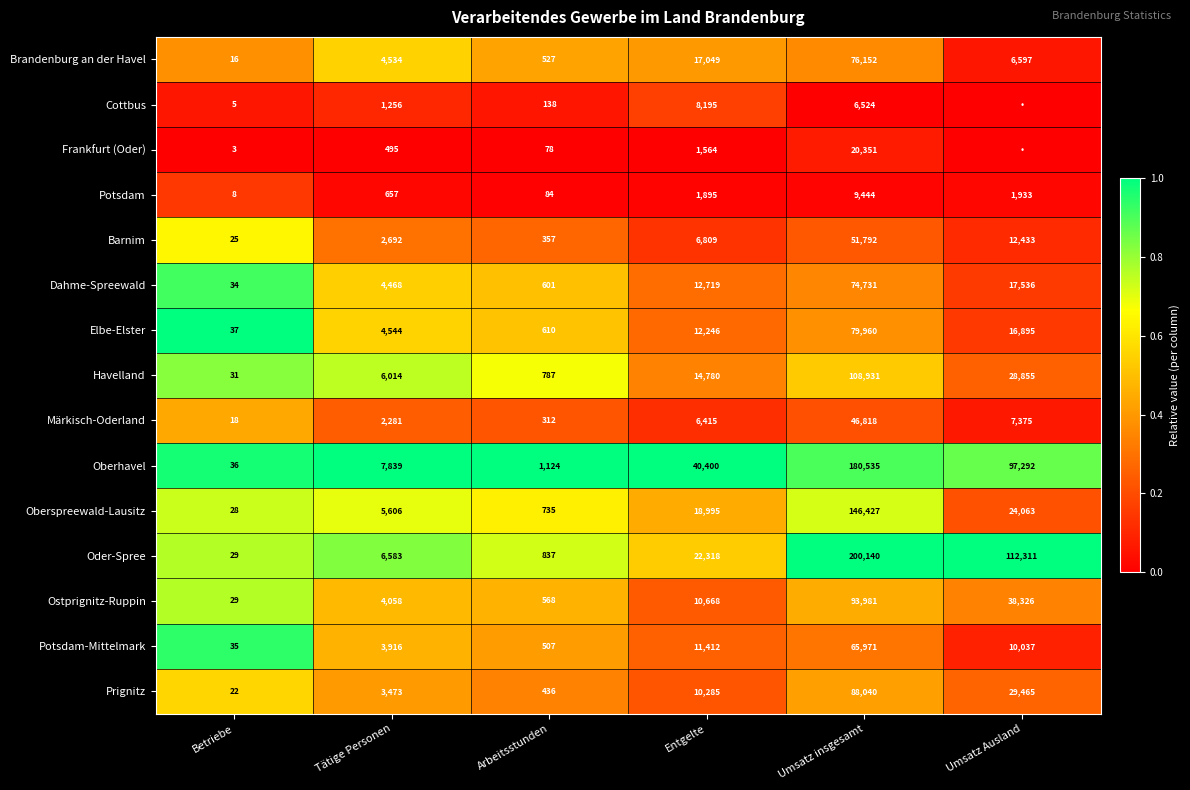

Read the Oder-Spree value at Umsatz Ausland.

112311